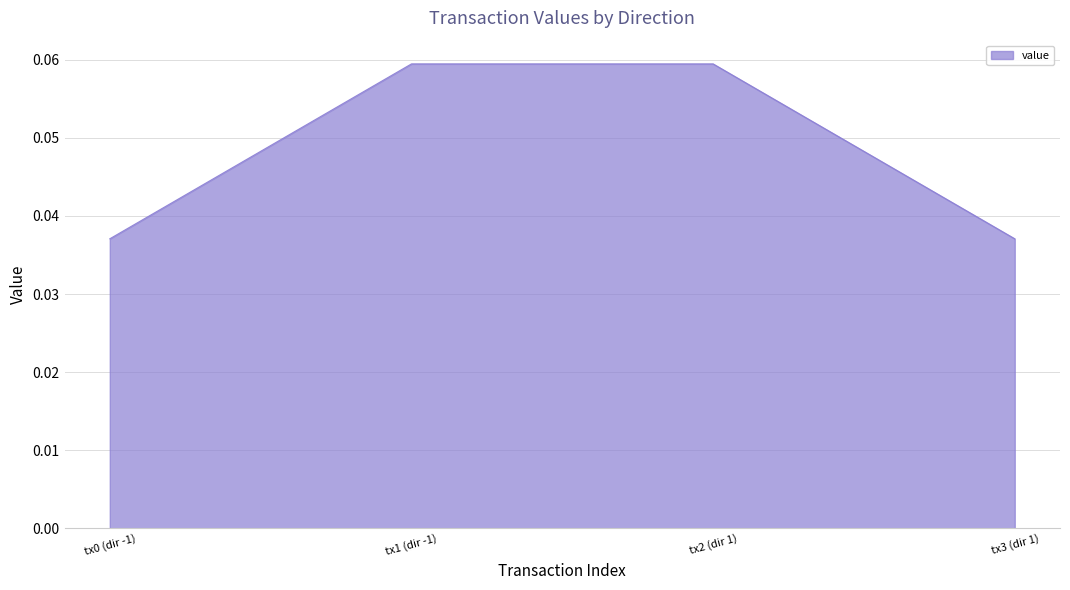

True or false: the data shows 0.1 at tx3 (dir 1).

False